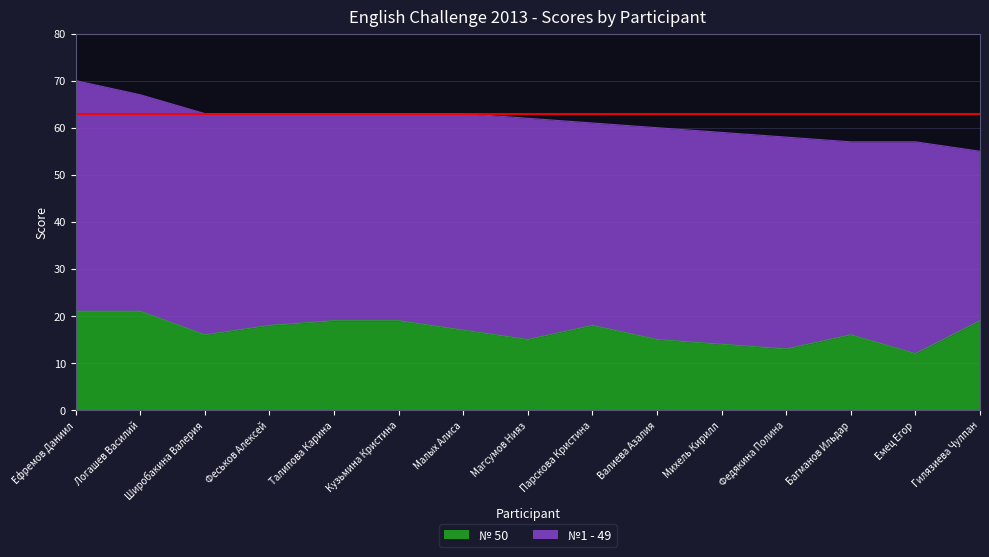

What is the average value?

17